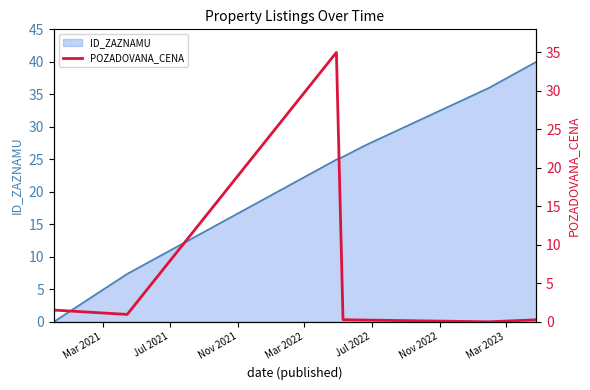

Does the chart display data point markers on the line(s)?

No